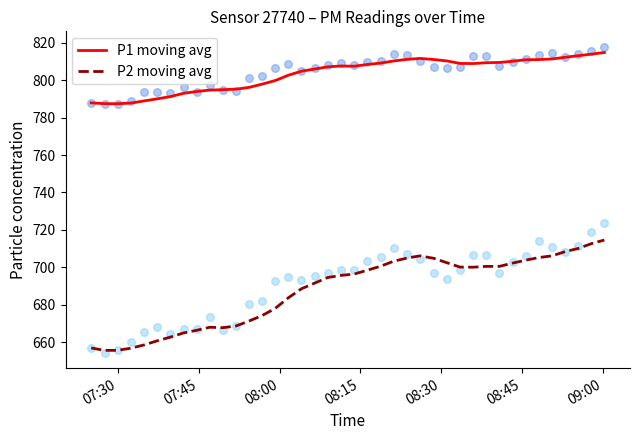

Which series has the largest total across all categories?

P1 moving avg